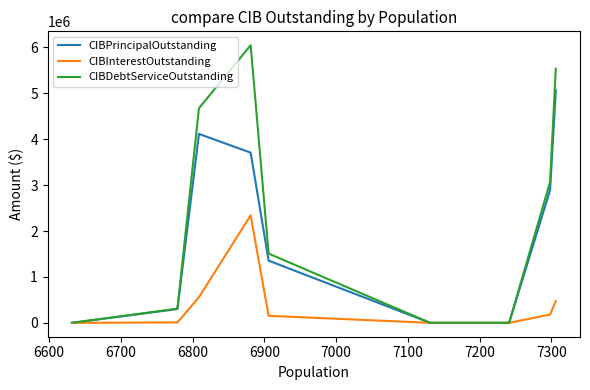

How many values in CIBDebtServiceOutstanding are above zero?

6